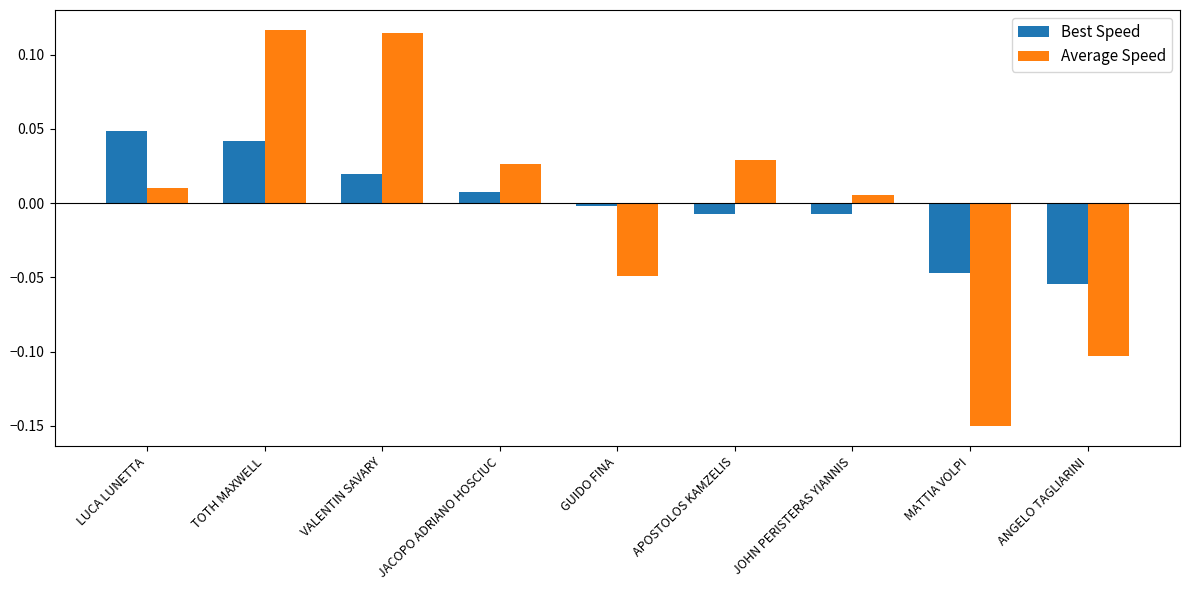

How many values in the Best Speed series are below 0?

5